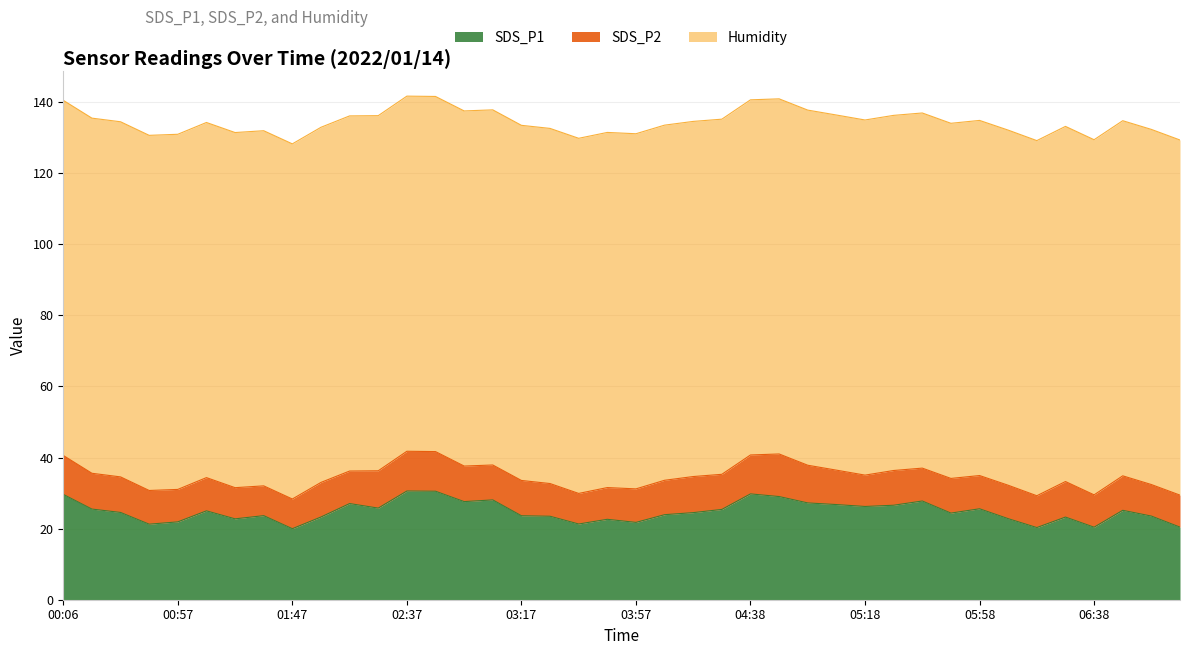

True or false: SDS_P2 and Humidity intersect in this chart.

False